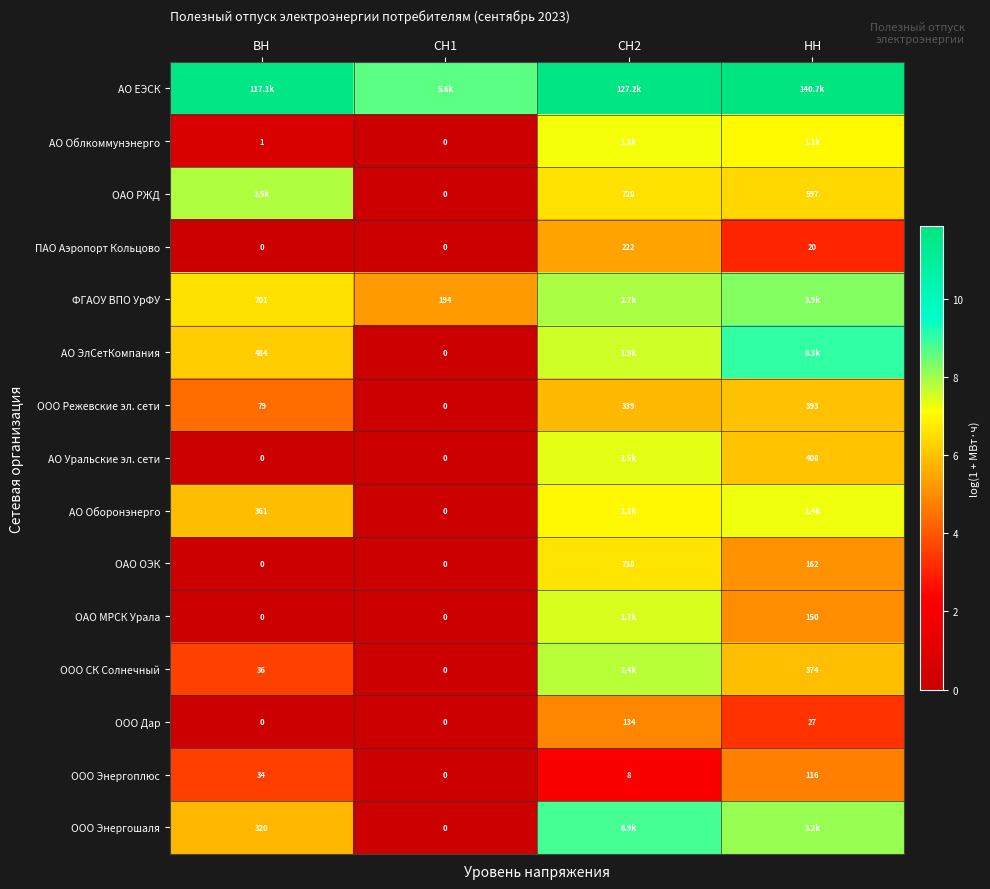

Is the value of ООО Энергошаля at СН1 greater than the value of ОАО ОЭК at НН?

No